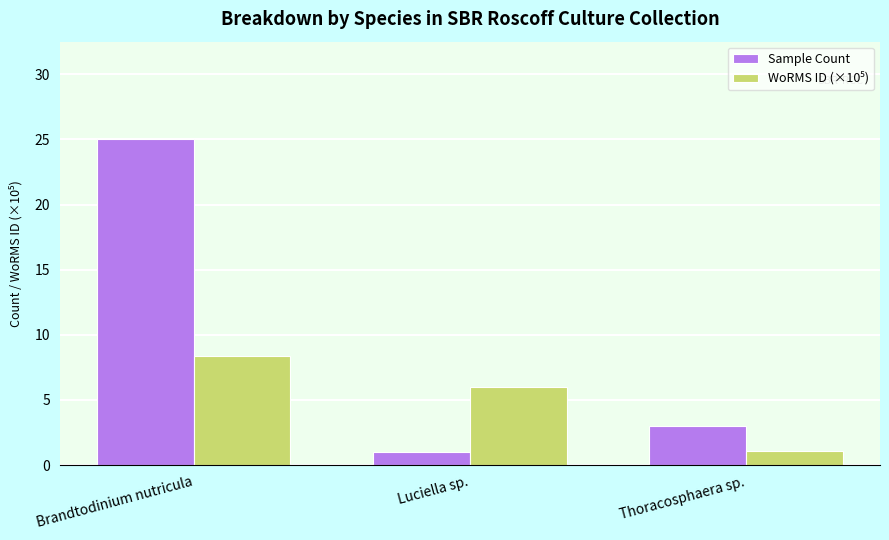

What is the difference between the maximum and second lowest values in the Sample Count series?

22.0